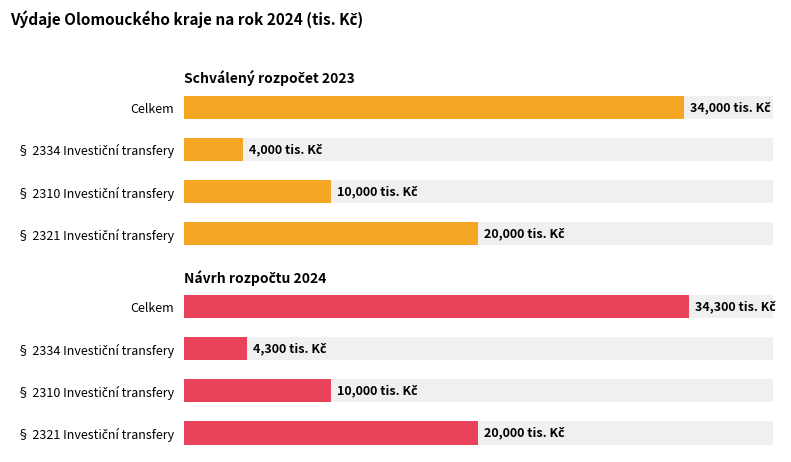

How many data points in Schválený rozpočet 2023 are above 20000?

1